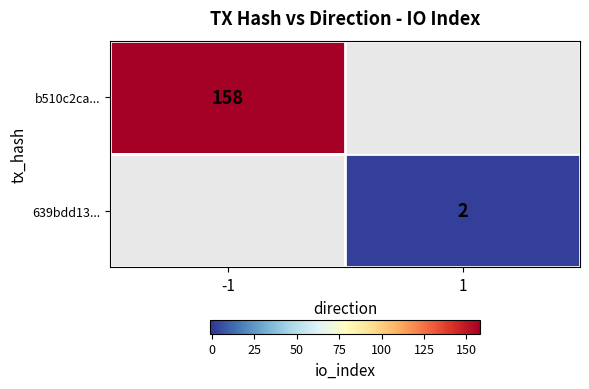

At how many categories does at least one series exceed 138?

1